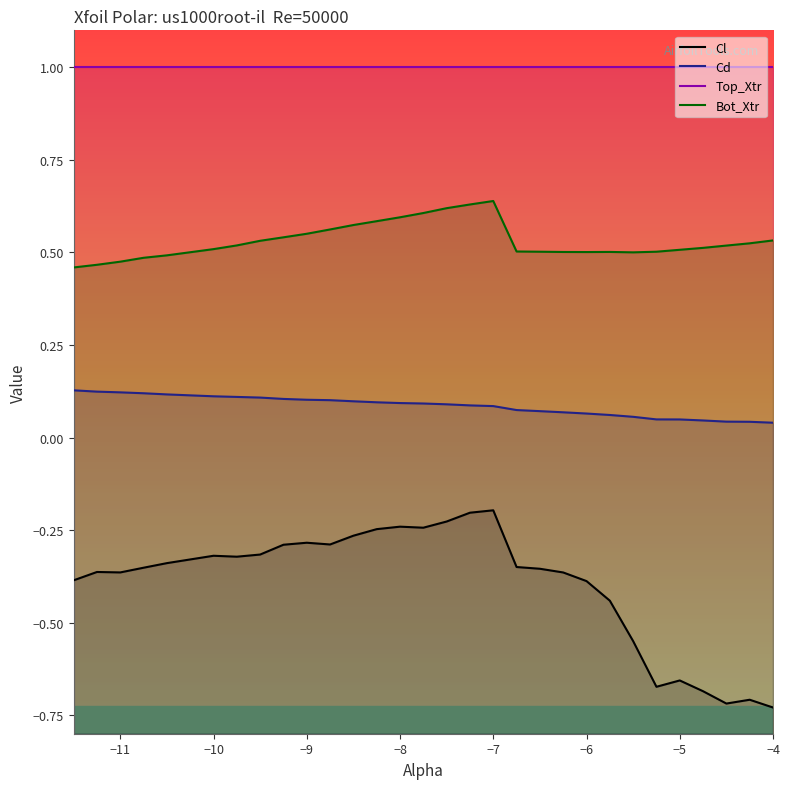

What is the smallest value displayed?

-0.7